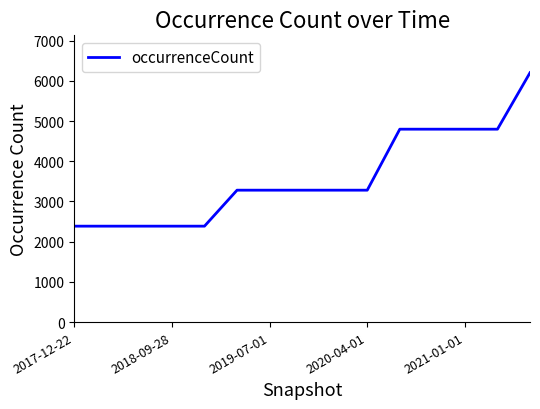

What is the maximum value shown in the chart?

6202